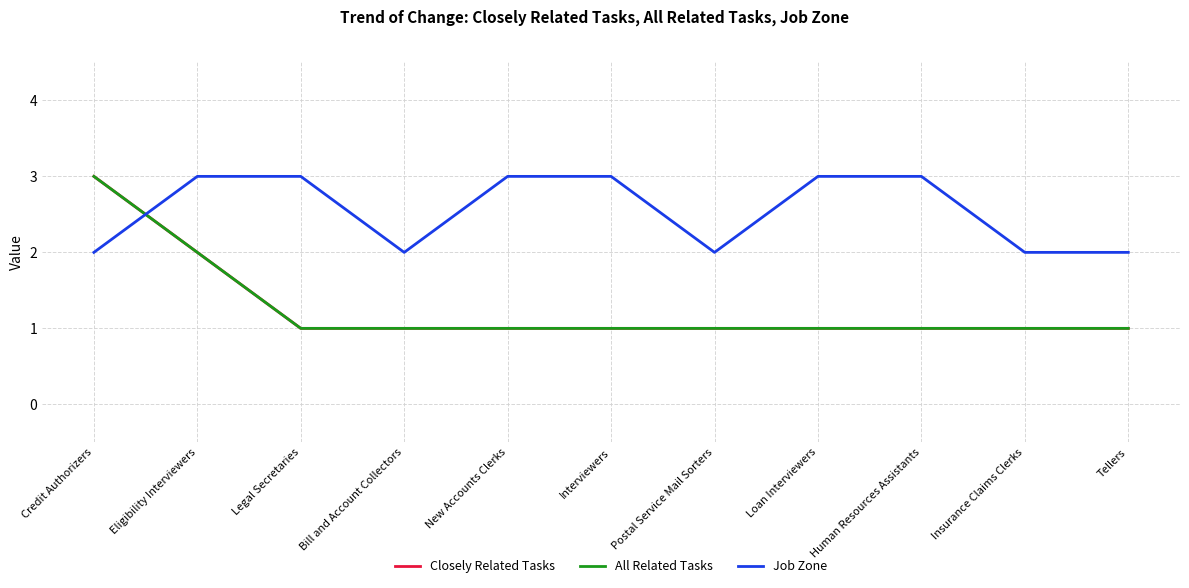

At which label is Job Zone closest to 2?

Credit Authorizers